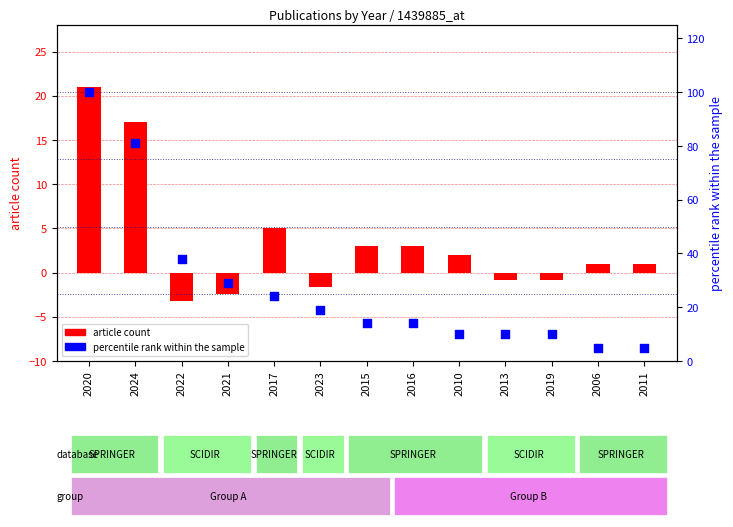

What are all the series names shown in the legend?

article count, percentile rank within the sample